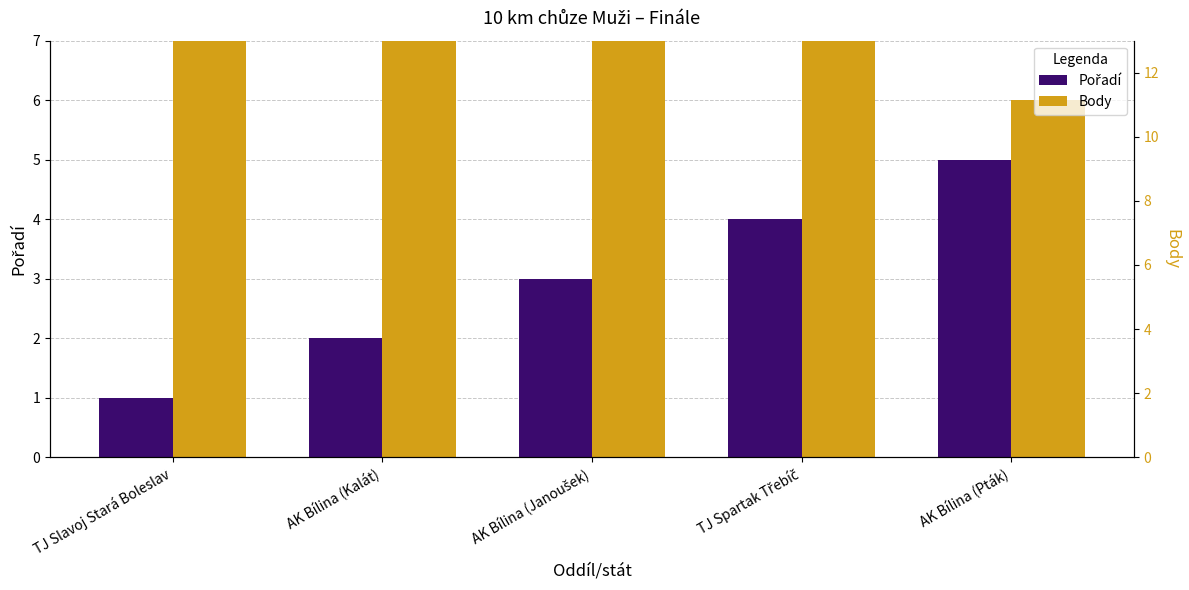

Rank the series at TJ Spartak Třebíč from highest to lowest value.

Pořadí, Body